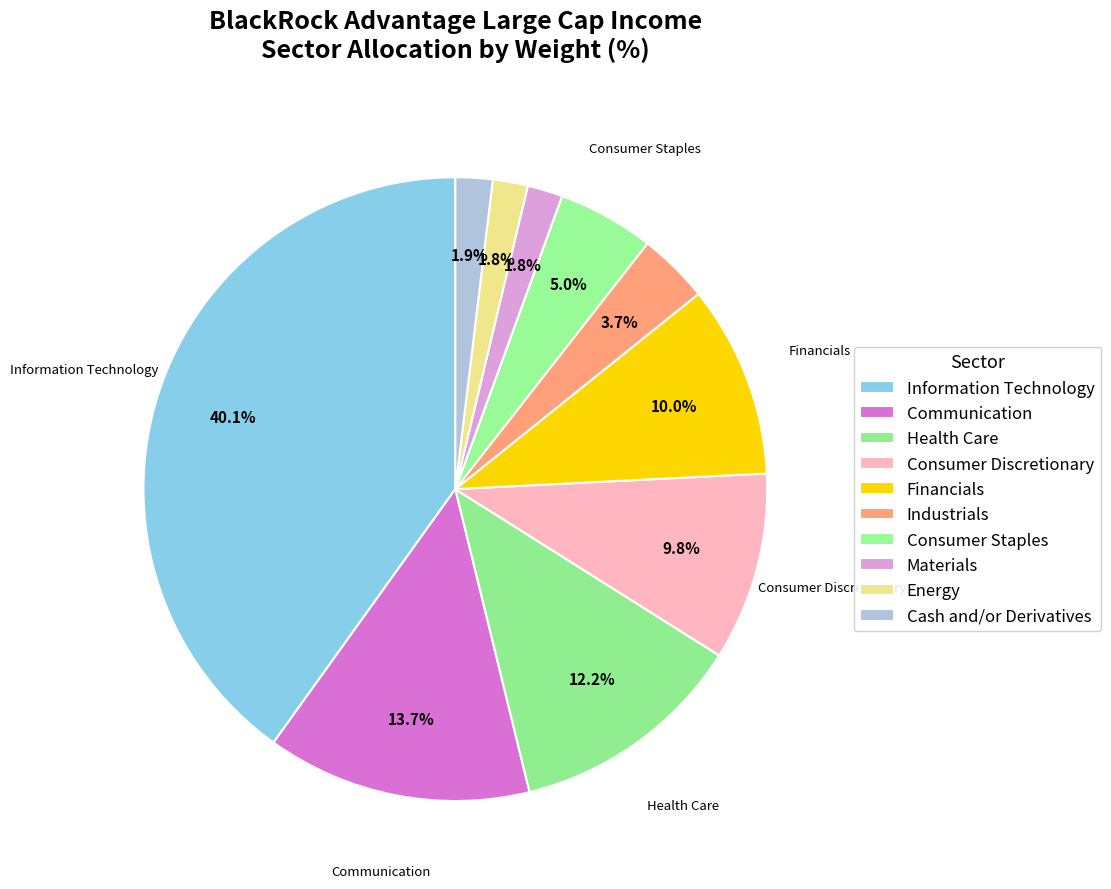

What percentage do Financials and Communication together represent?

23.7%